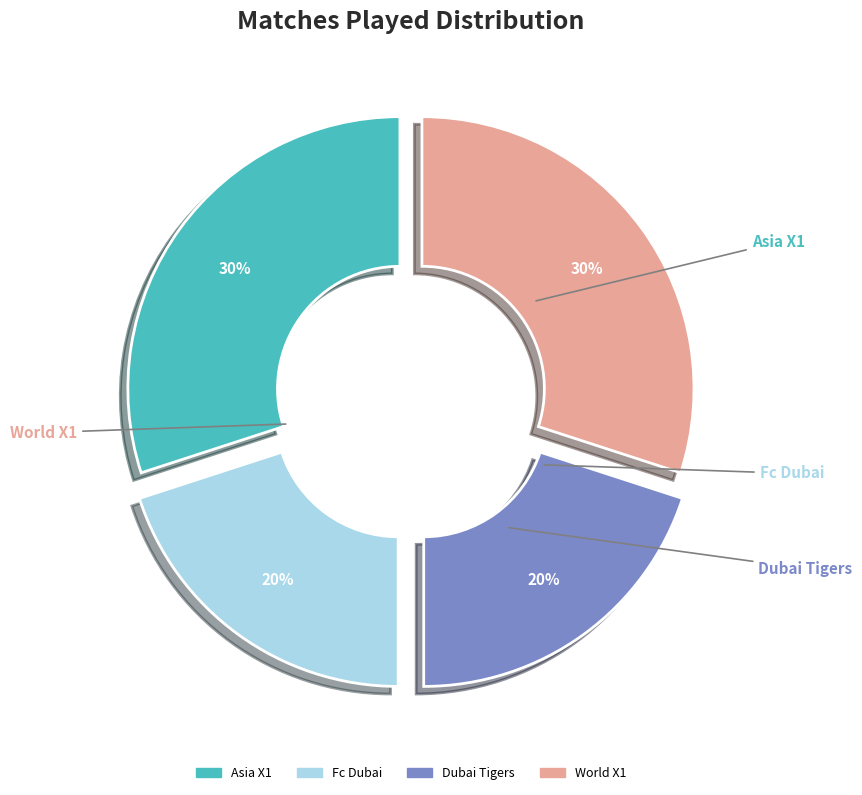

Rank the categories by value from lowest to highest.

Fc Dubai, Dubai Tigers, Asia X1, World X1